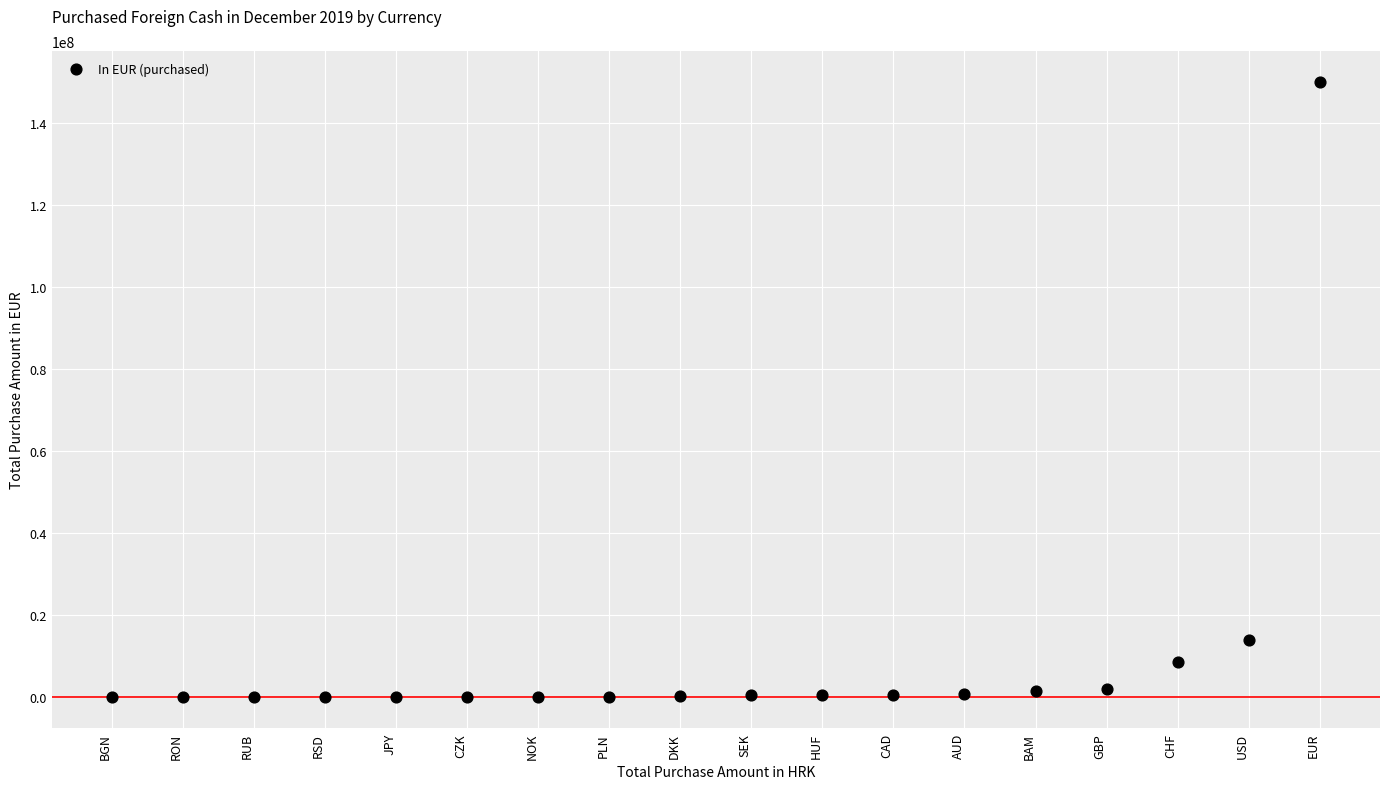

What is the range of Y values (max minus min)?

150088527.6